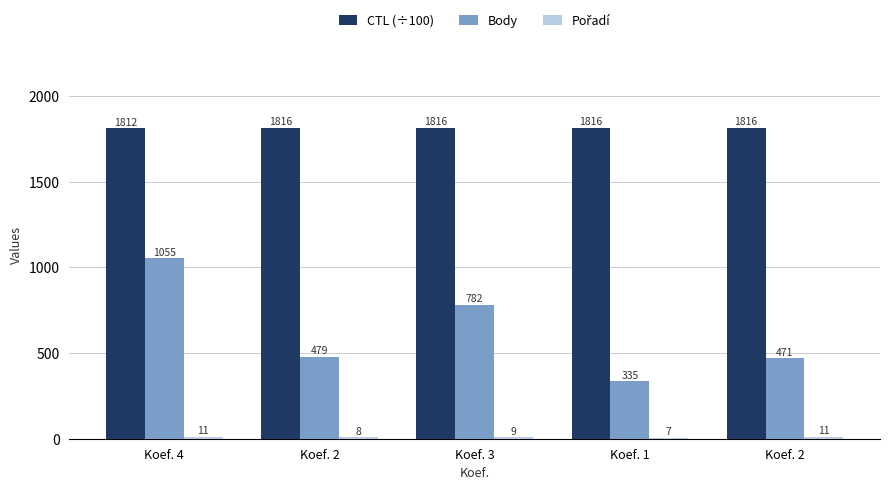

Where does the Pořadí series first go above 9?

Koef. 4